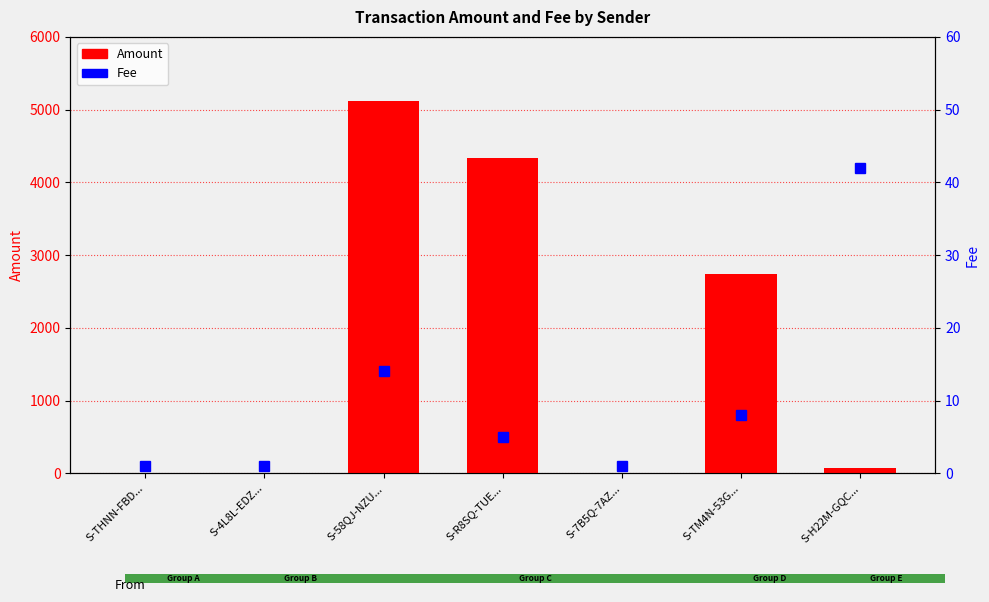

Reading right to left, list all the values displayed in this chart.

Amount: 67.0	2739.0	2.0	4329.5	5118.5	0.0	0.0
Fee: 42.0	8.0	1.0	5.0	14.0	1.0	1.0